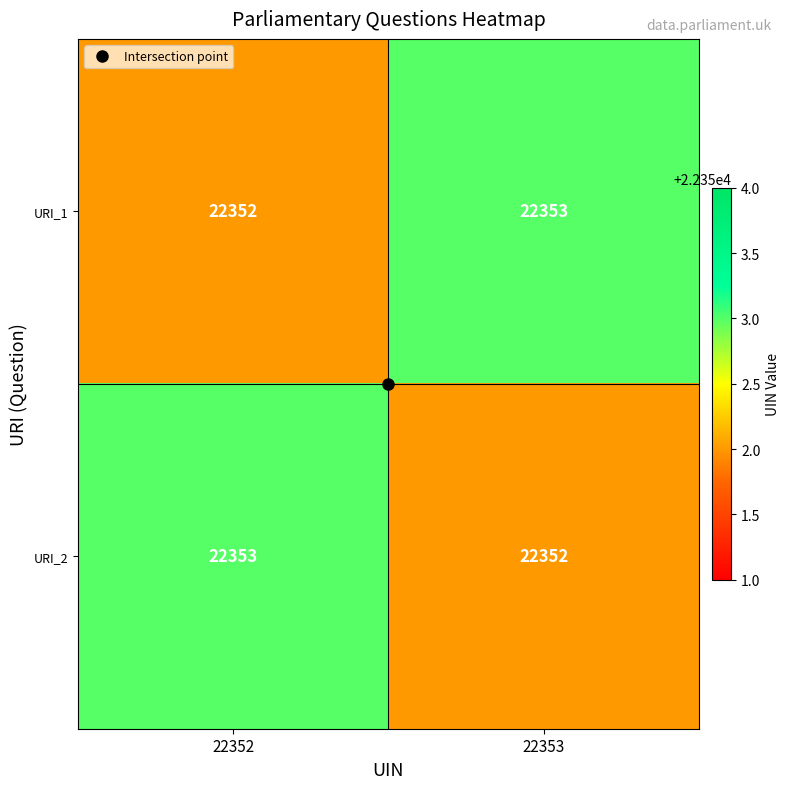

True or false: URI_1 has a value of 29460 at 22353.

False